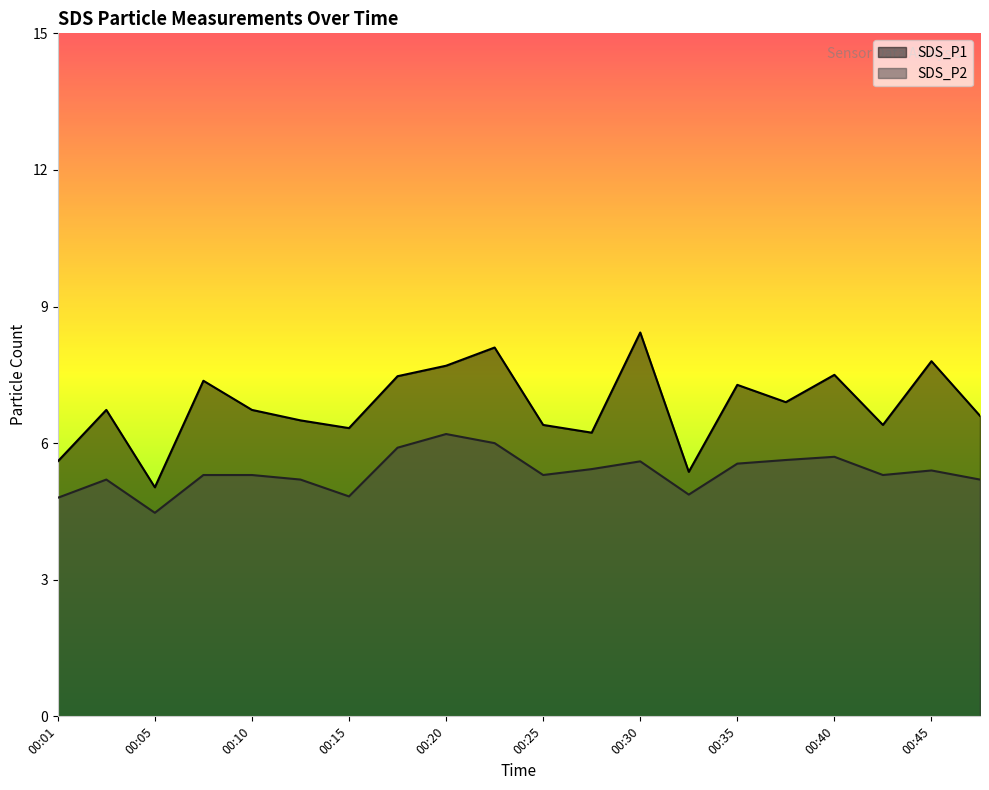

Reading right to left, what are all the values shown in this chart?

SDS_P1: 6.6	7.8	6.4	7.5	6.9	7.3	5.4	8.4	6.2	6.4	8.1	7.7	7.5	6.3	6.5	6.7	7.4	5.0	6.7	5.6
SDS_P2: 5.2	5.4	5.3	5.7	5.6	5.5	4.9	5.6	5.4	5.3	6.0	6.2	5.9	4.8	5.2	5.3	5.3	4.5	5.2	4.8